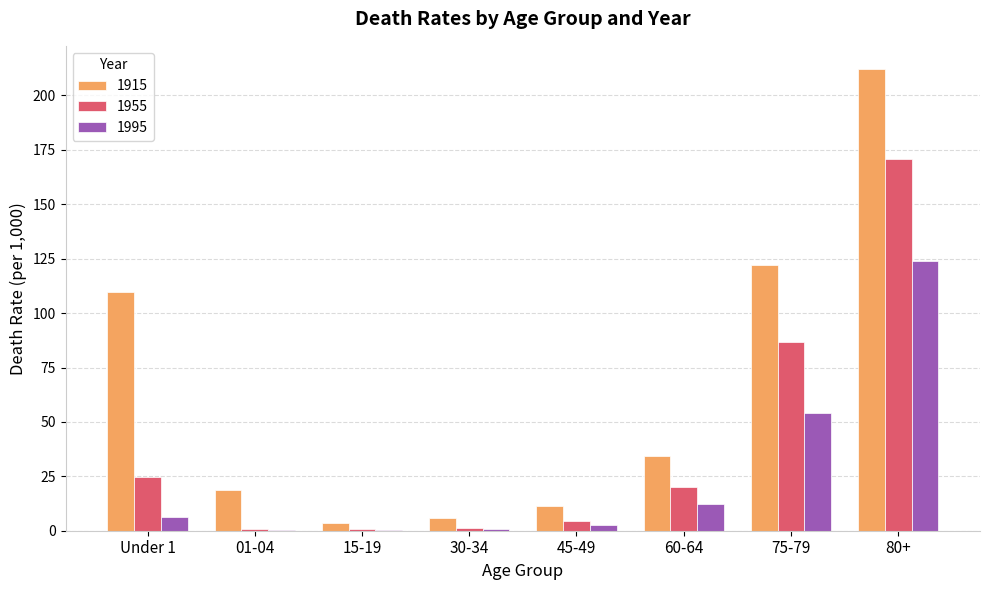

What is the sum of all 1995 values?

200.6